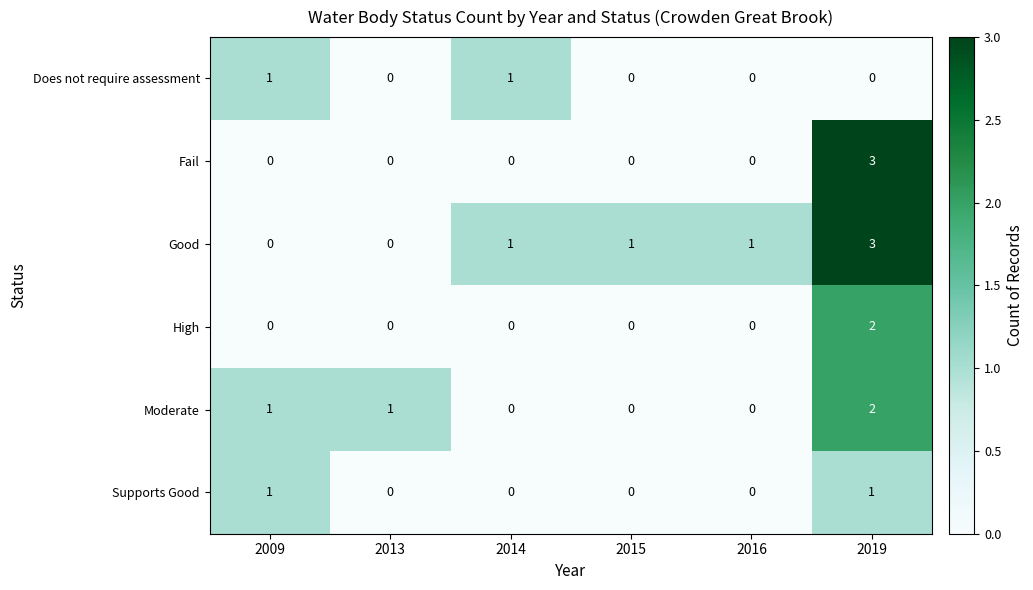

At how many categories does at least one series exceed 0?

6